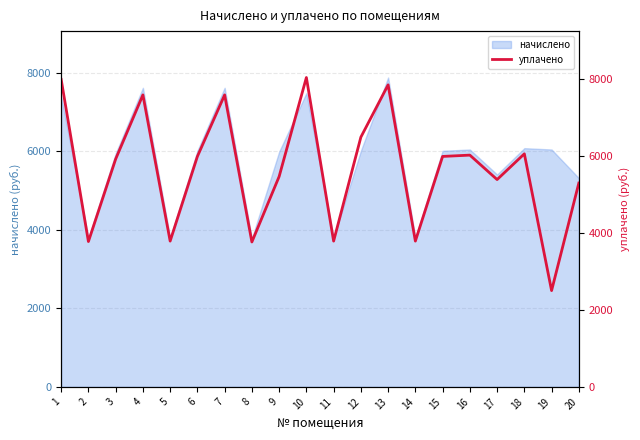

What is the value of the 12th point from the left?

6484.9